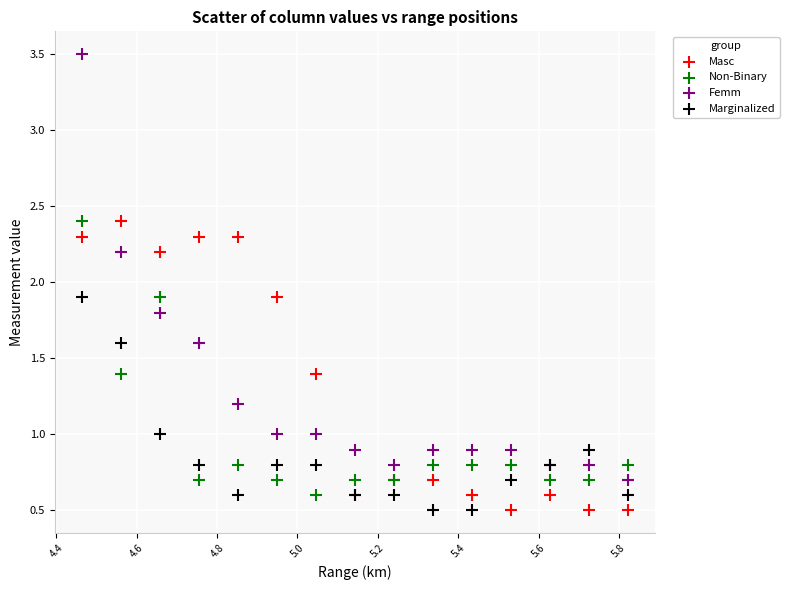

Which series contains the highest Y value?

Femm